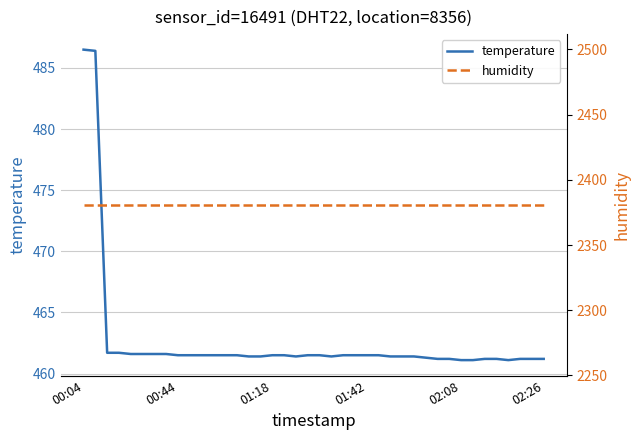

Reading left to right, extract all data points from this chart.

temperature: 486.5	486.4	461.7	461.7	461.6	461.6	461.6	461.6	461.5	461.5	461.5	461.5	461.5	461.5	461.4	461.4	461.5	461.5	461.4	461.5	461.5	461.4	461.5	461.5	461.5	461.5	461.4	461.4	461.4	461.3	461.2	461.2	461.1	461.1	461.2	461.2	461.1	461.2	461.2	461.2
humidity: 2380.8	2380.8	2380.8	2380.8	2380.8	2380.8	2380.8	2380.8	2380.8	2380.8	2380.8	2380.8	2380.8	2380.8	2380.8	2380.8	2380.8	2380.8	2380.8	2380.8	2380.8	2380.8	2380.8	2380.8	2380.8	2380.8	2380.8	2380.8	2380.8	2380.8	2380.8	2380.8	2380.8	2380.8	2380.8	2380.8	2380.8	2380.8	2380.8	2380.8